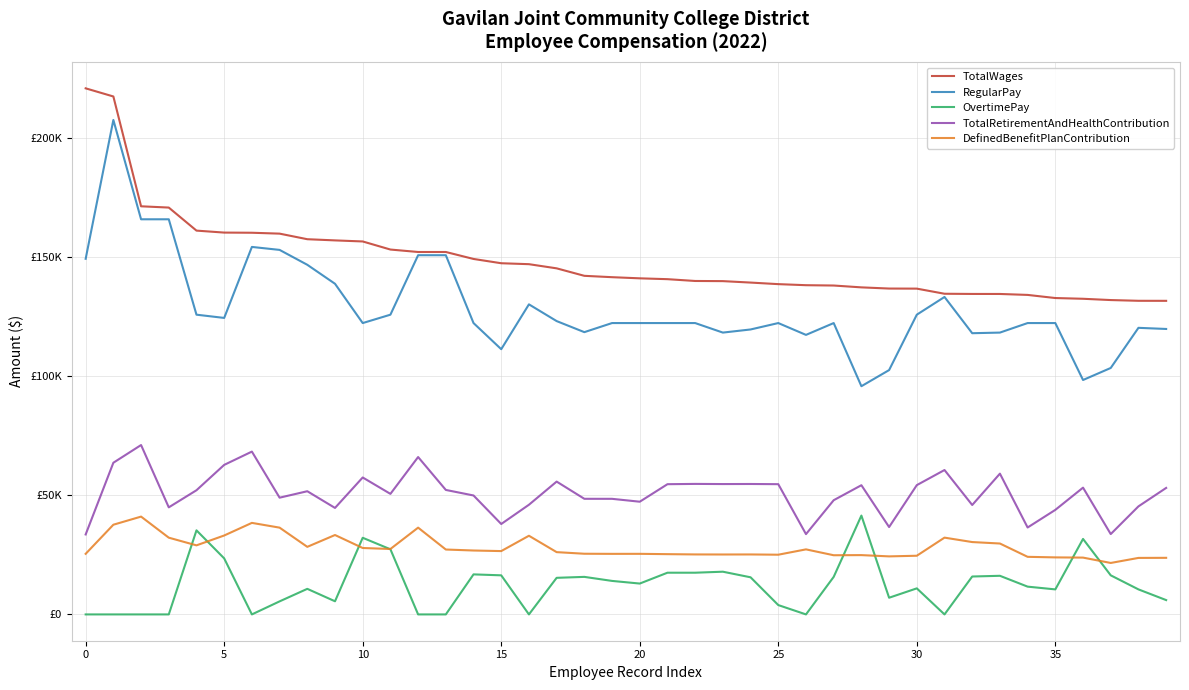

Does the chart have visible grid lines?

Yes